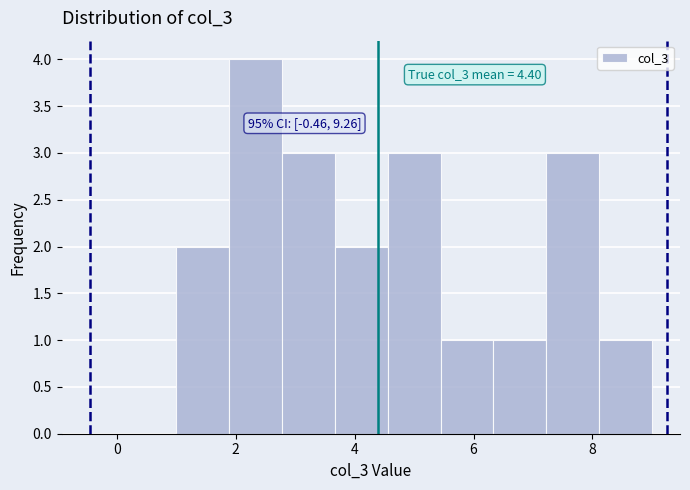

Which range on the x-axis has the tallest bar?

1.8 to 2.8